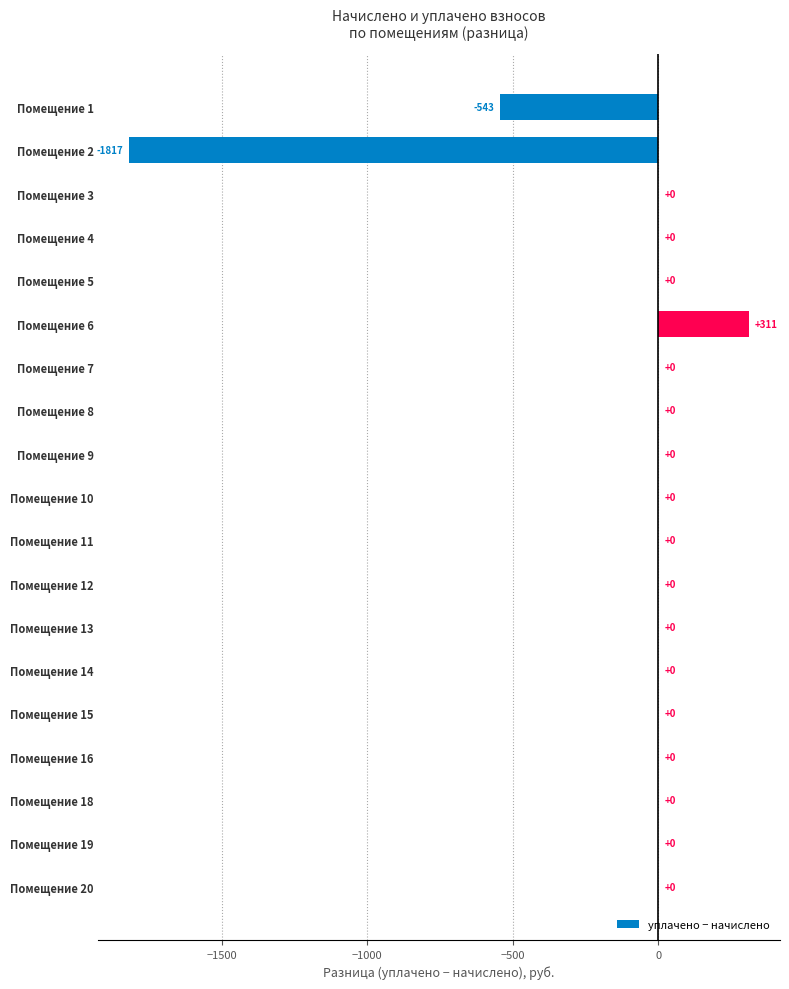

At which category does the chart reach its peak across all series?

Помещение 6